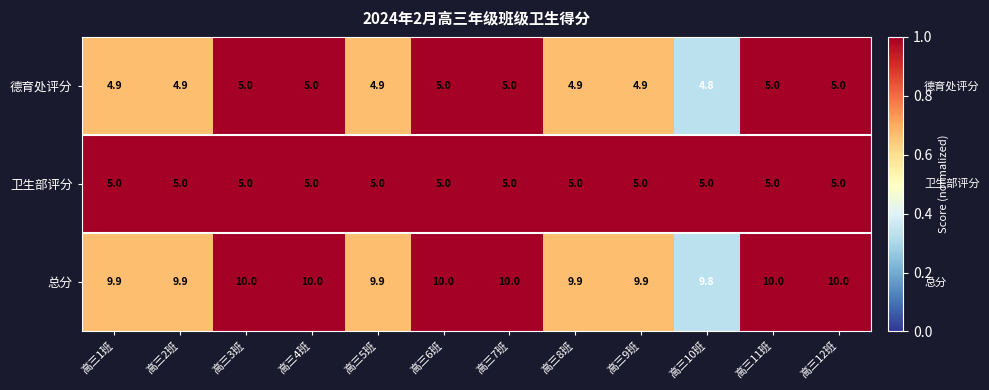

At how many categories does at least one series exceed 4?

12